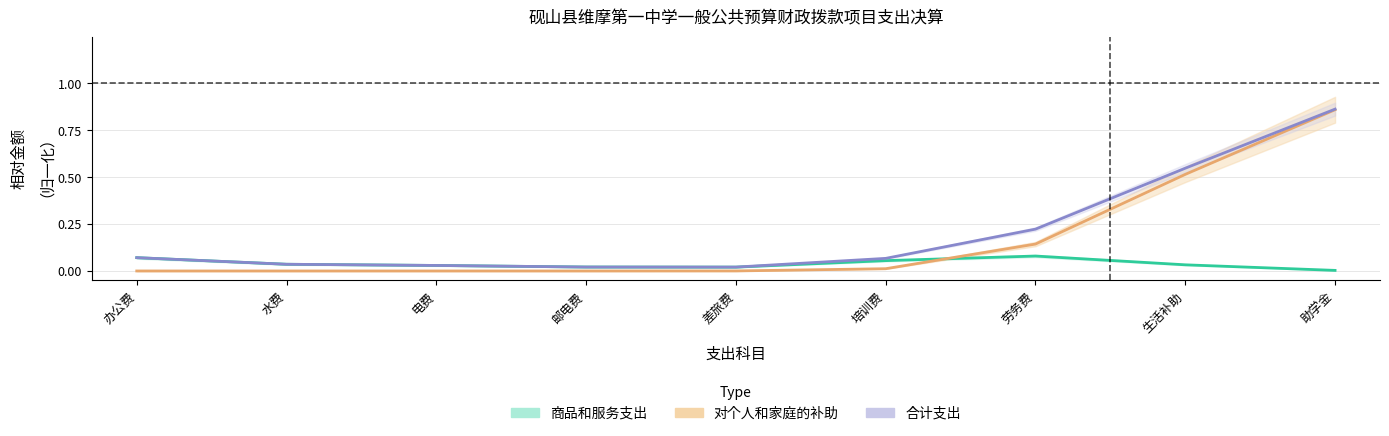

Reading left to right, list all the values displayed in this chart.

商品和服务支出: 办公费=0.1	水费=0.0	电费=0.0	邮电费=0.0	差旅费=0.0	培训费=0.1	劳务费=0.1	生活补助=0.0	助学金=0.0
对个人和家庭的补助: 办公费=0.0	水费=0.0	电费=0.0	邮电费=0.0	差旅费=0.0	培训费=0.0	劳务费=0.1	生活补助=0.5	助学金=0.9
合计支出: 办公费=0.1	水费=0.0	电费=0.0	邮电费=0.0	差旅费=0.0	培训费=0.1	劳务费=0.2	生活补助=0.5	助学金=0.9